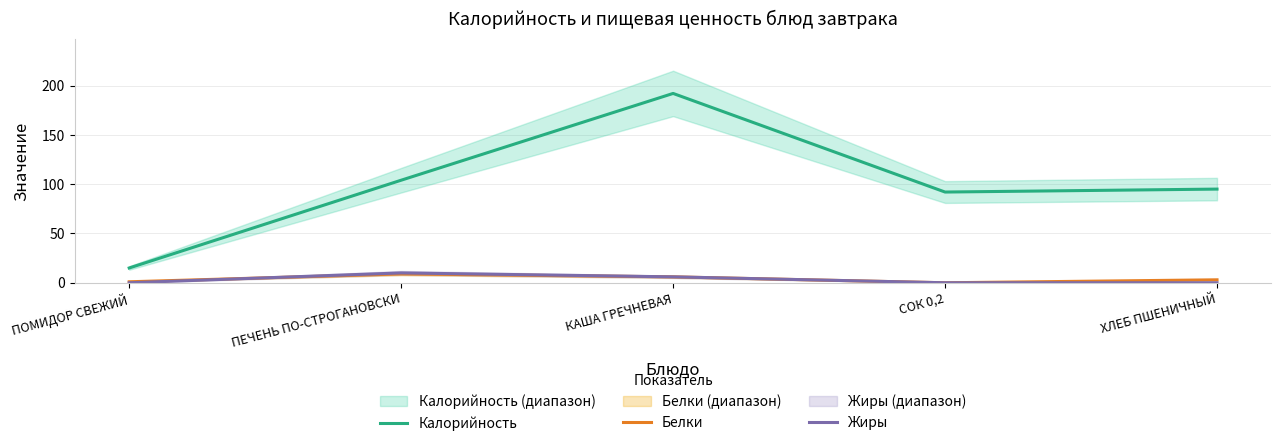

Does the chart have visible grid lines?

Yes